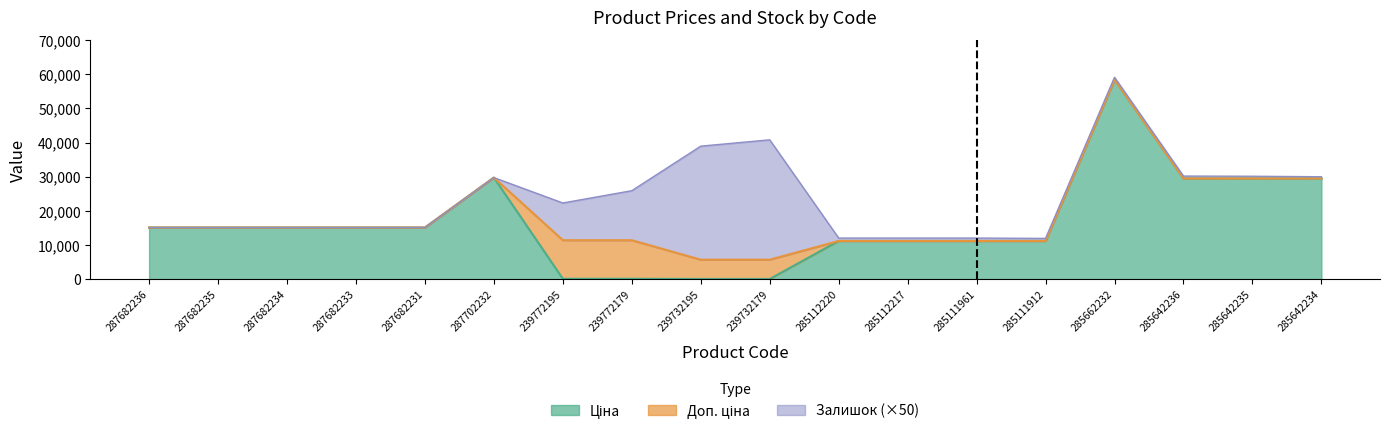

Does the chart have visible grid lines?

No